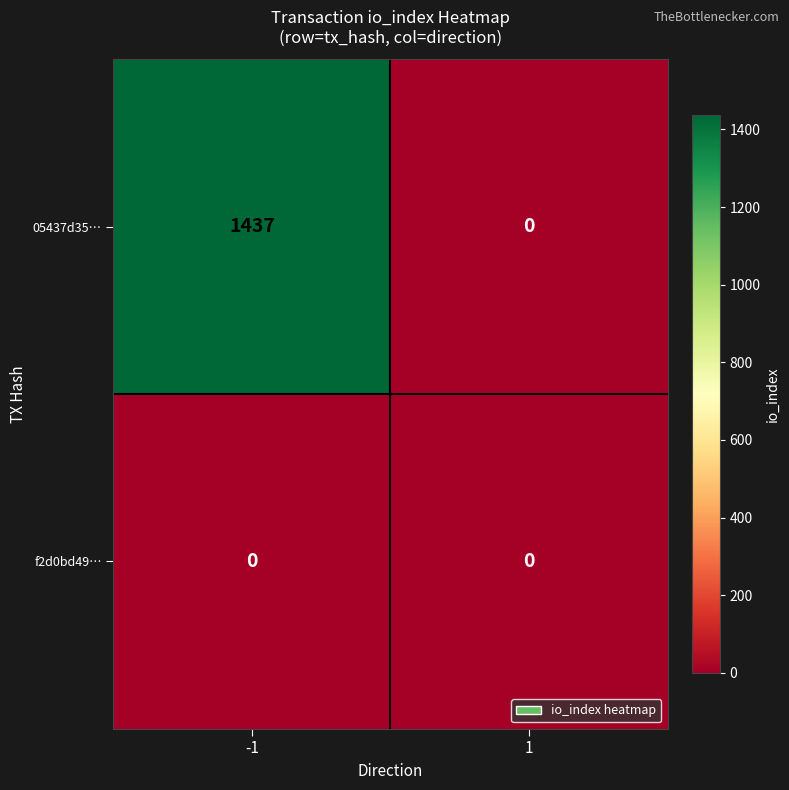

Rank the series by their maximum value, from lowest to highest.

f2d0bd49…, 05437d35…